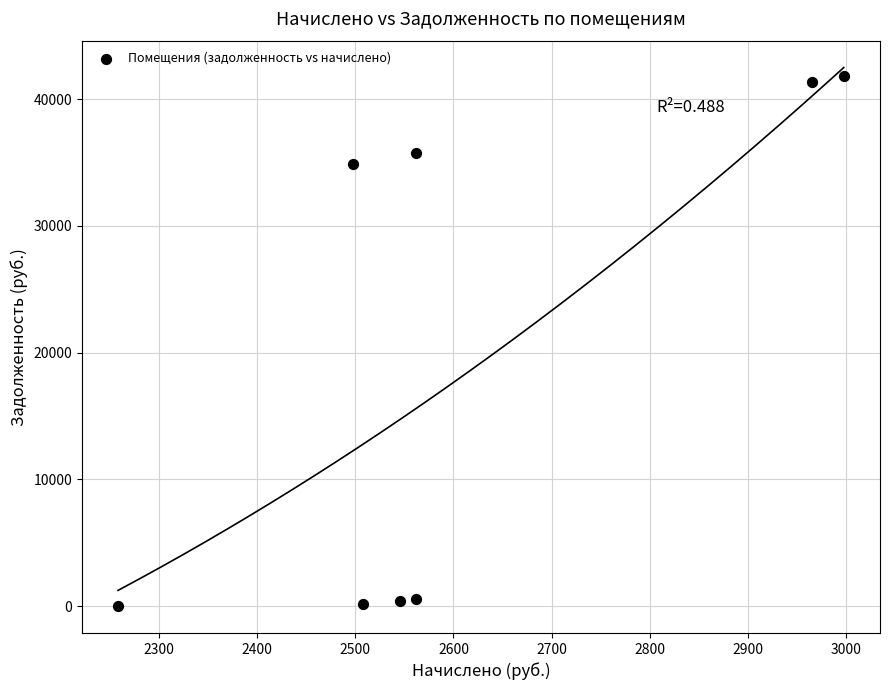

What Y value in the scatter plot is closest to 20921?

34857.4